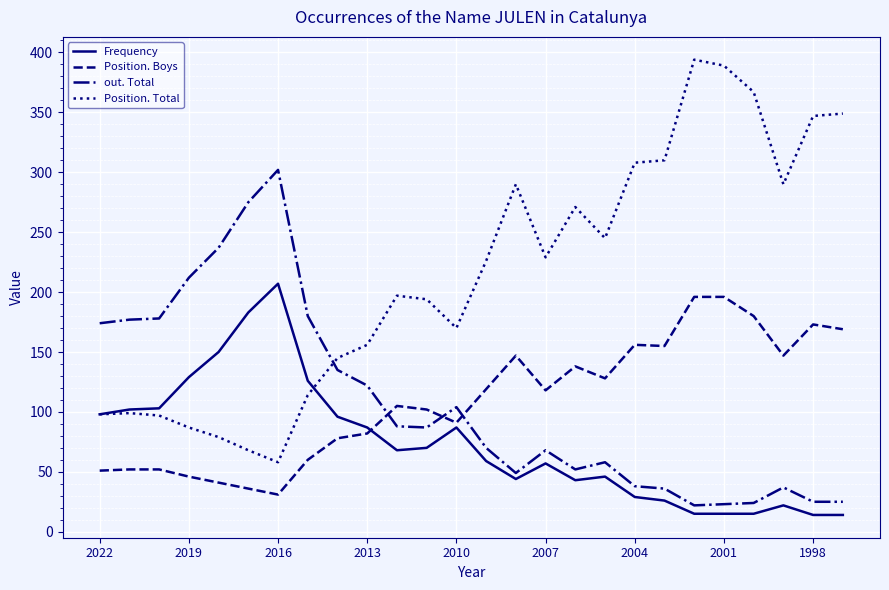

Which series ends up on top after the final intersection of Position. Total and out. Total?

Position. Total